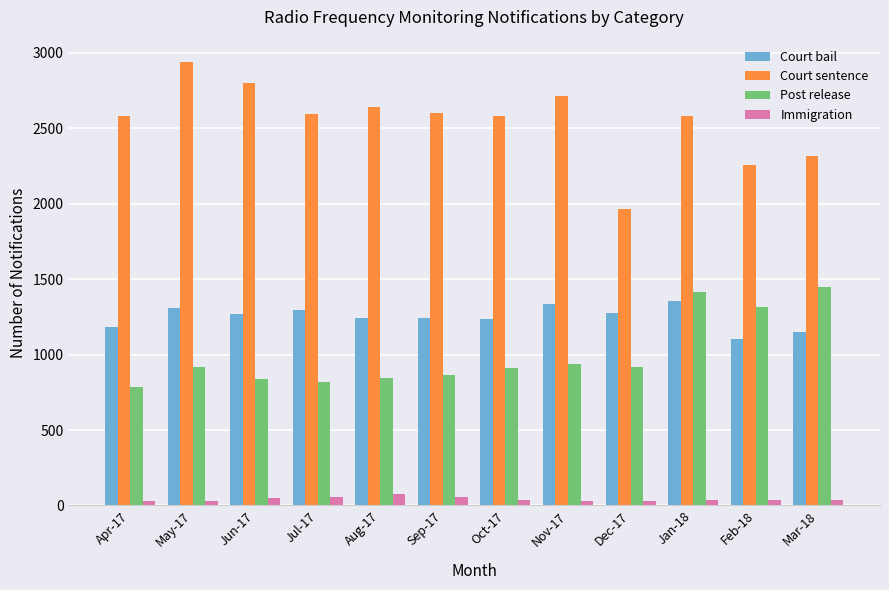

What is the spread (max minus min) of values at Nov-17?

2686